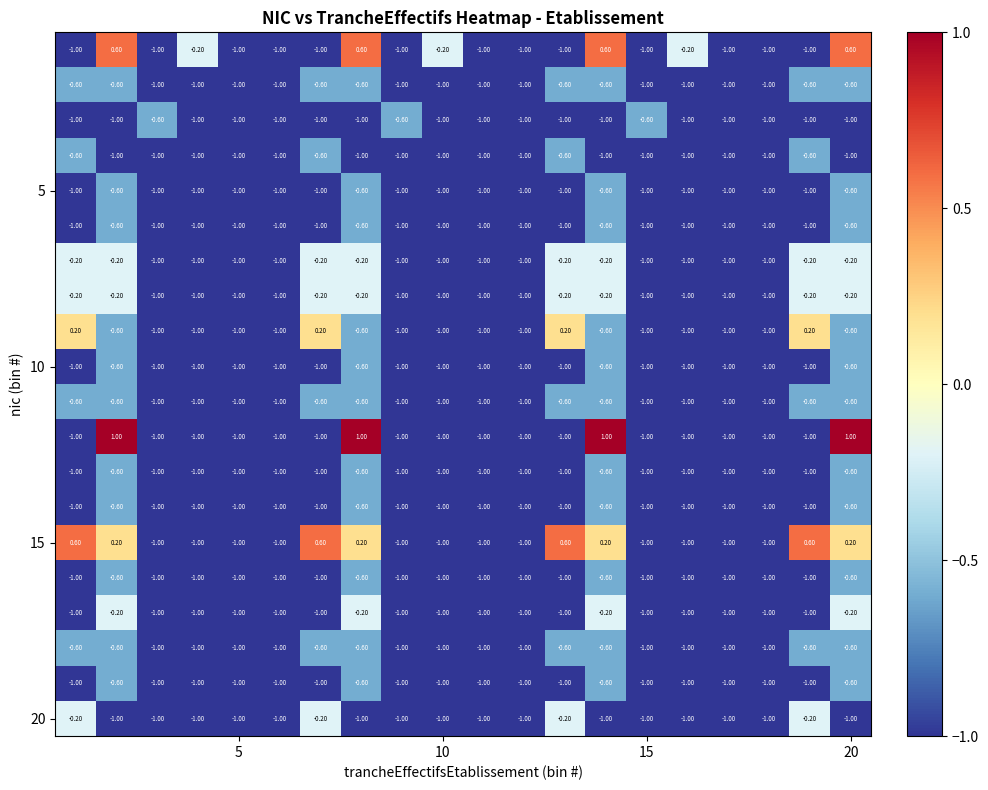

At how many categories does at least one series exceed 0?

8